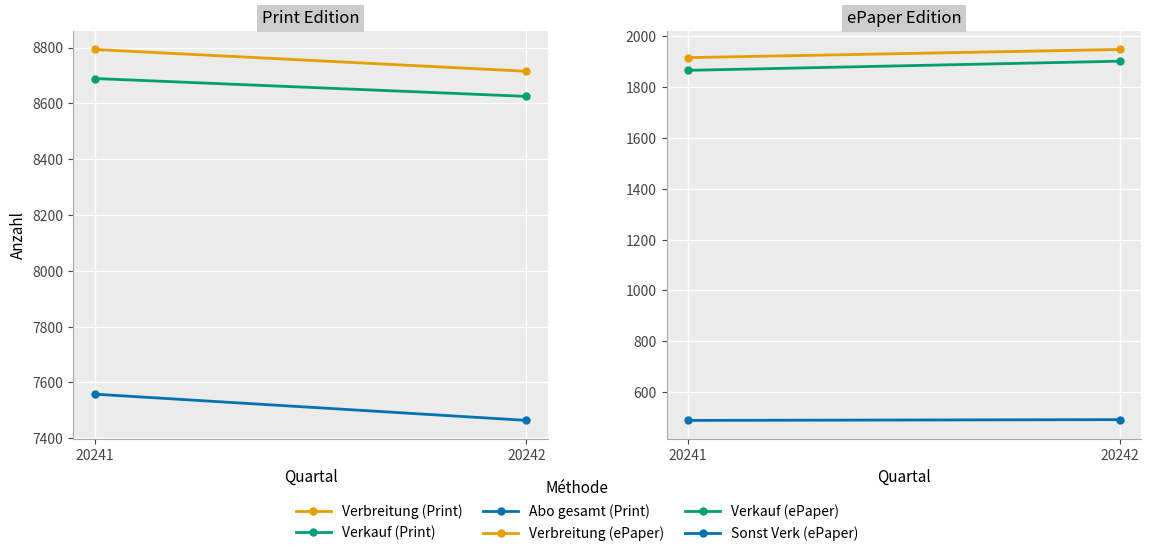

What is the value of the Verbreitung (ePaper) point at the 1st from the left?

1916